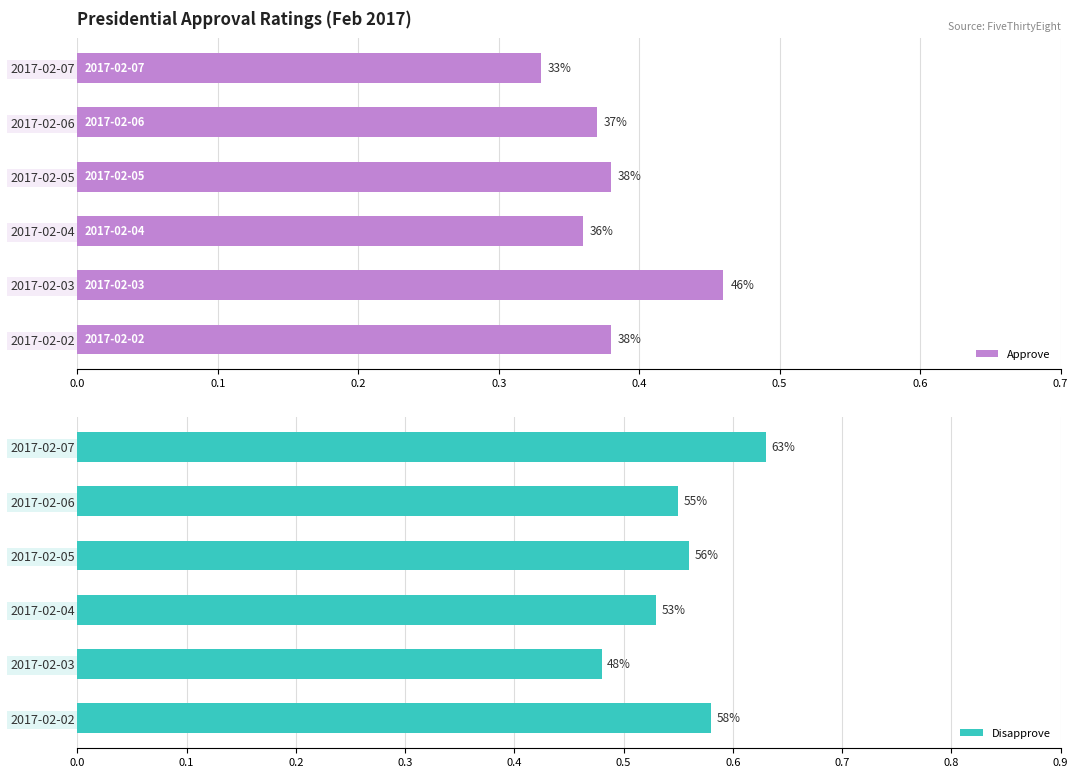

At how many categories does at least one series exceed 0?

6